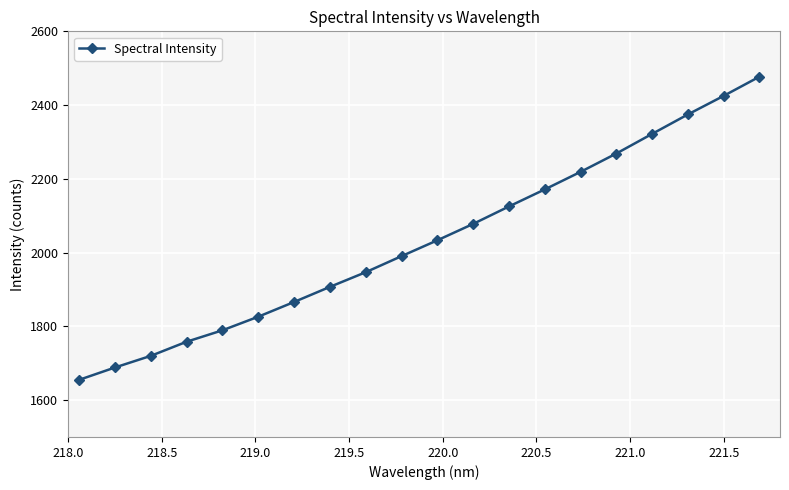

How many values are below 2033?

10